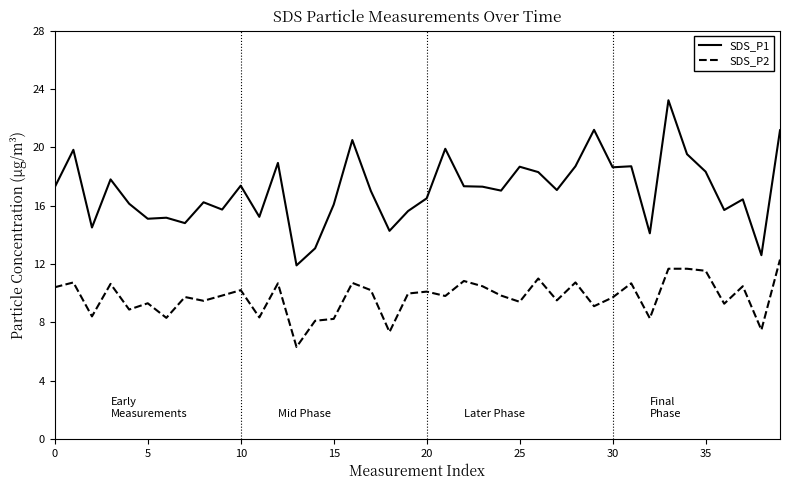

True or false: SDS_P1 and SDS_P2 intersect in this chart.

False